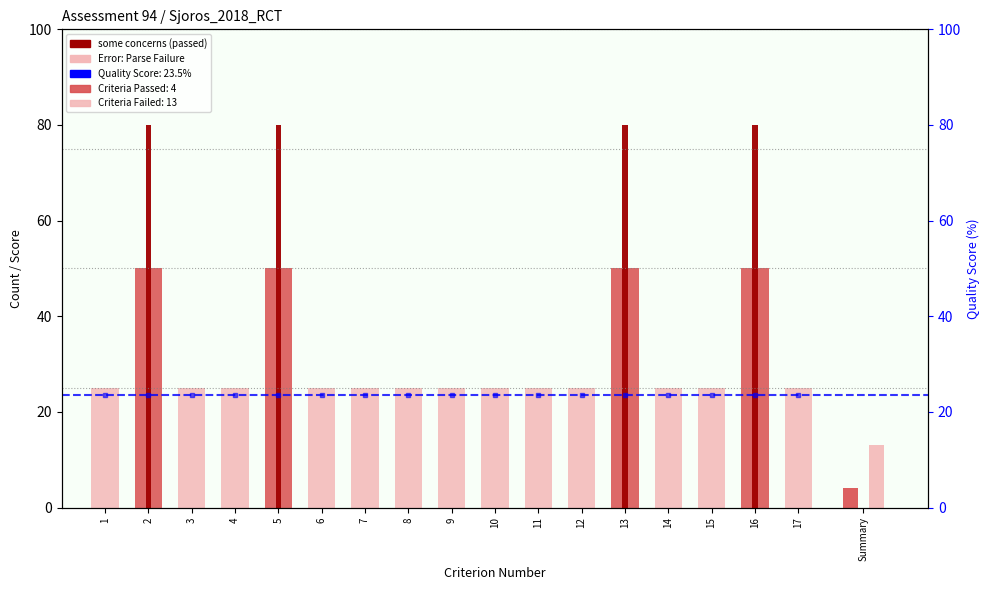

What is the value of the Quality Score % bar at the 12th from the left?

23.5